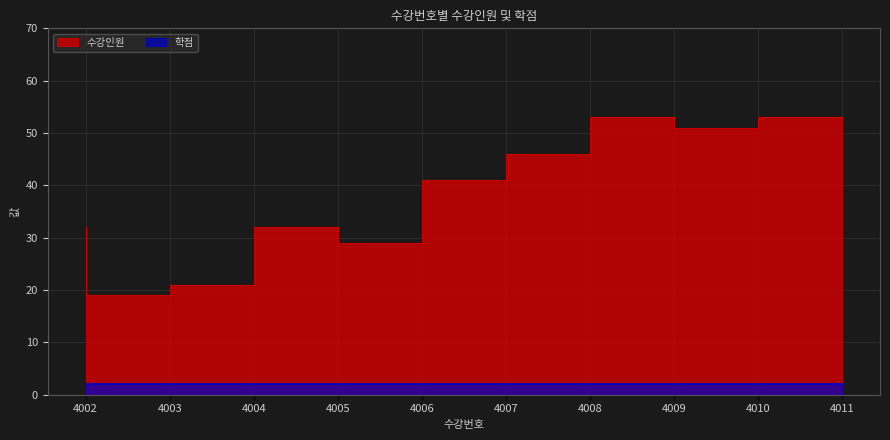

Which category has the highest value across all series?

4009